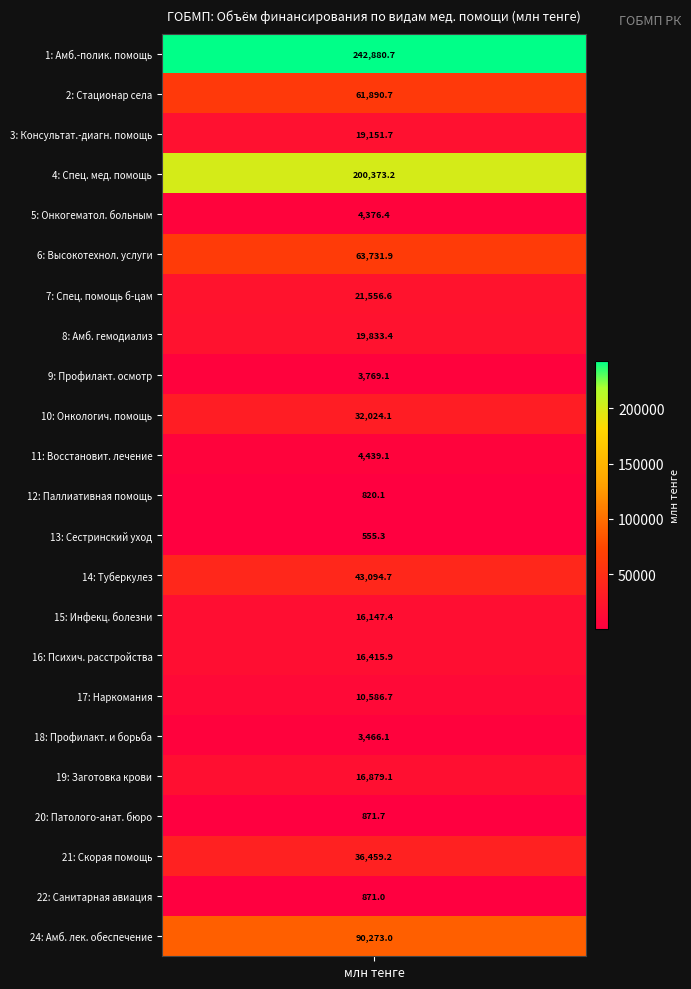

What is the difference between the maximum and second lowest values?

242060.6